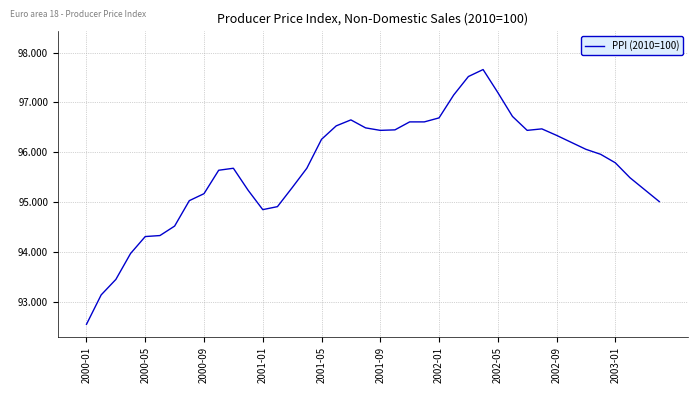

How many series are shown in this chart?

1